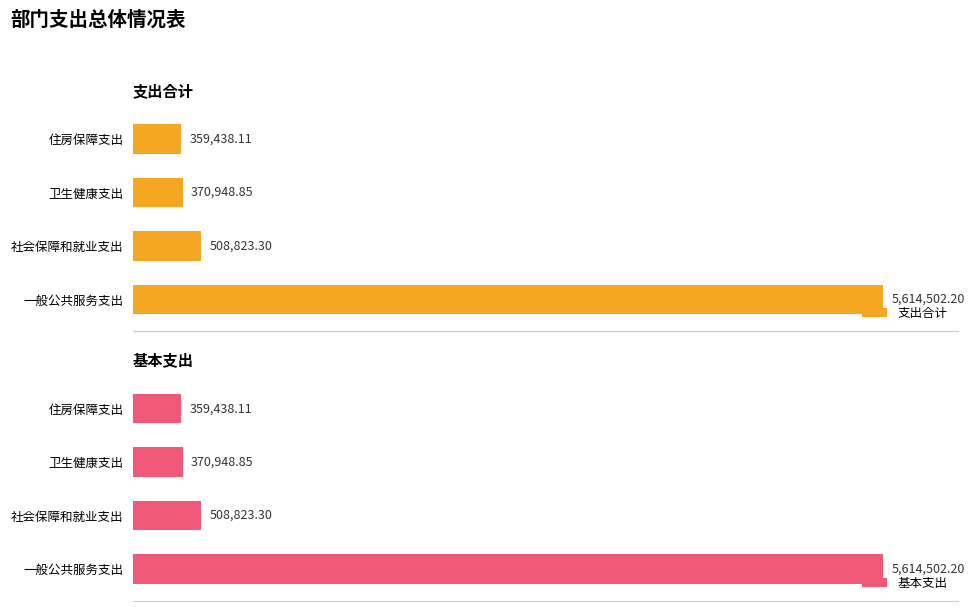

The value of 支出合计 at 卫生健康支出 is 508350.7. True or false?

False